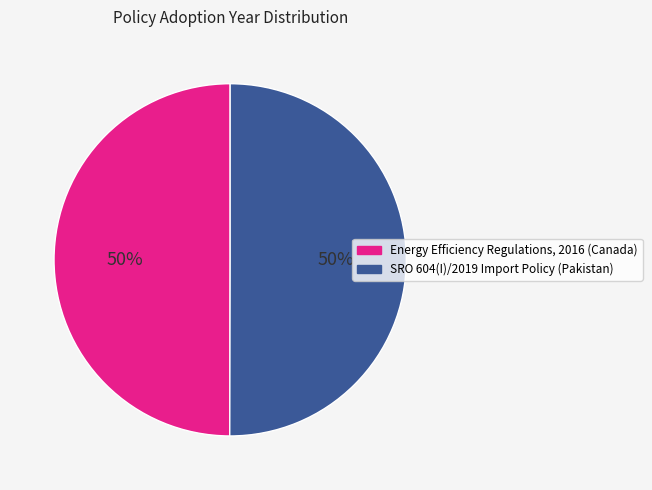

To the nearest percent, what is the average slice percentage?

50%